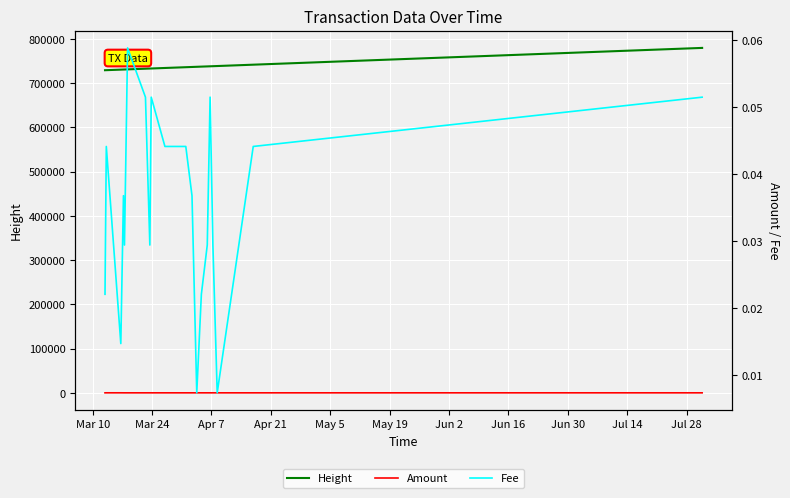

True or false: Height has more than 1 interior local peaks.

False